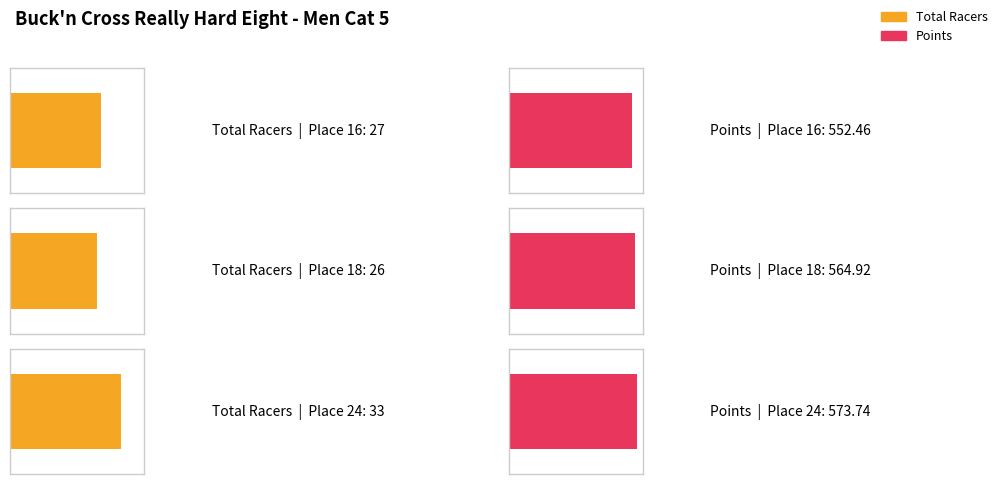

Which series changed the most between Place 18 and Place 24?

Points